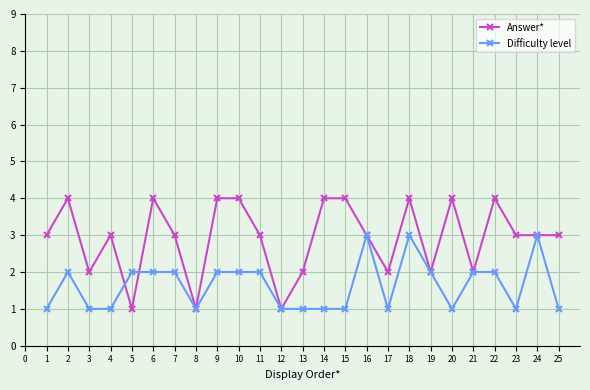

How many Answer* values are between 2 and 4?

22